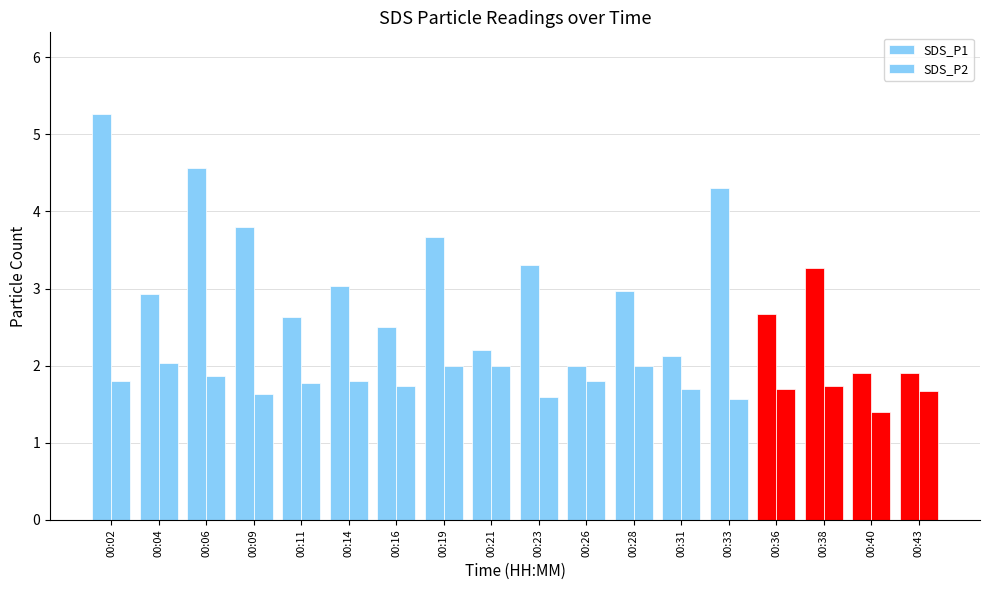

How many series are shown in this chart?

2